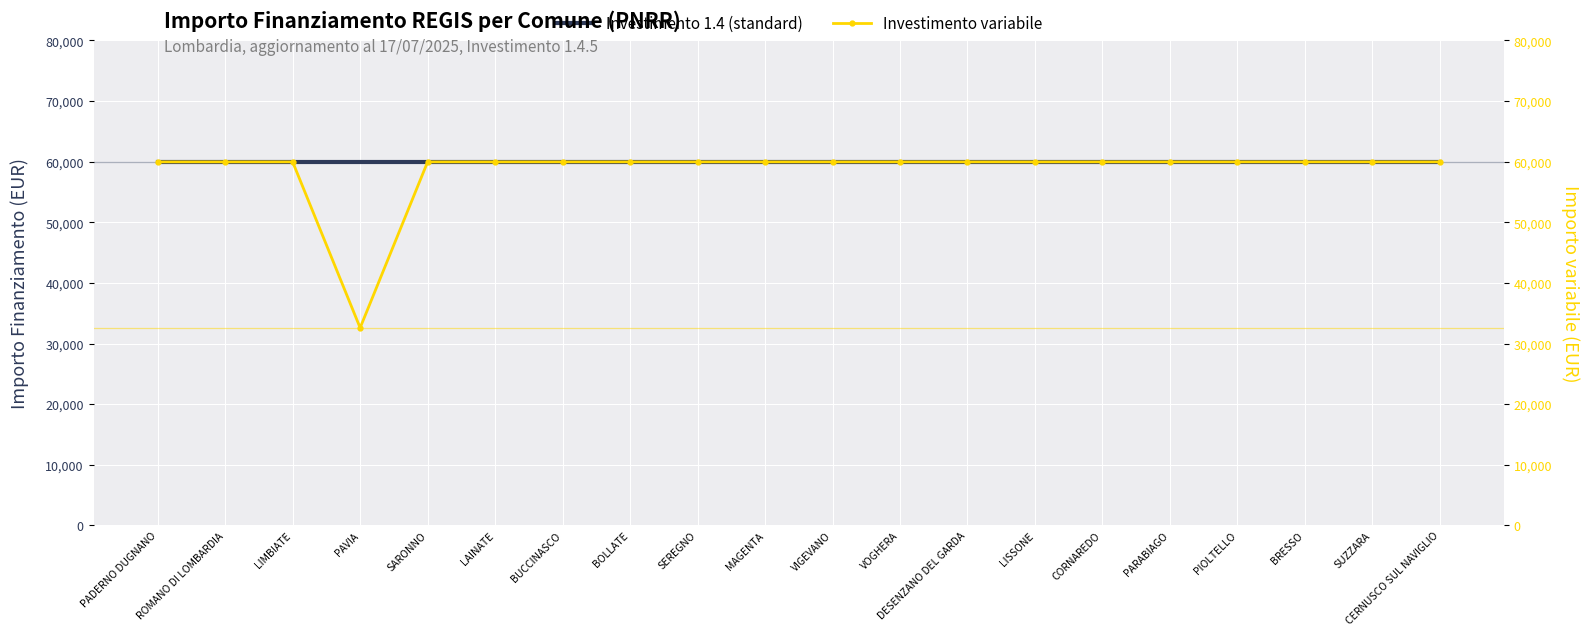

Reading left to right, transcribe all the data shown in this chart.

Investimento 1.4 (standard): PADERNO DUGNANO=59966	ROMANO DI LOMBARDIA=59966	LIMBIATE=59966	PAVIA=59966	SARONNO=59966	LAINATE=59966	BUCCINASCO=59966	BOLLATE=59966	SEREGNO=59966	MAGENTA=59966	VIGEVANO=59966	VOGHERA=59966	DESENZANO DEL GARDA=59966	LISSONE=59966	CORNAREDO=59966	PARABIAGO=59966	PIOLTELLO=59966	BRESSO=59966	SUZZARA=59966	CERNUSCO SUL NAVIGLIO=59966
Investimento variabile: PADERNO DUGNANO=59966	ROMANO DI LOMBARDIA=59966	LIMBIATE=59966	PAVIA=32589	SARONNO=59966	LAINATE=59966	BUCCINASCO=59966	BOLLATE=59966	SEREGNO=59966	MAGENTA=59966	VIGEVANO=59966	VOGHERA=59966	DESENZANO DEL GARDA=59966	LISSONE=59966	CORNAREDO=59966	PARABIAGO=59966	PIOLTELLO=59966	BRESSO=59966	SUZZARA=59966	CERNUSCO SUL NAVIGLIO=59966